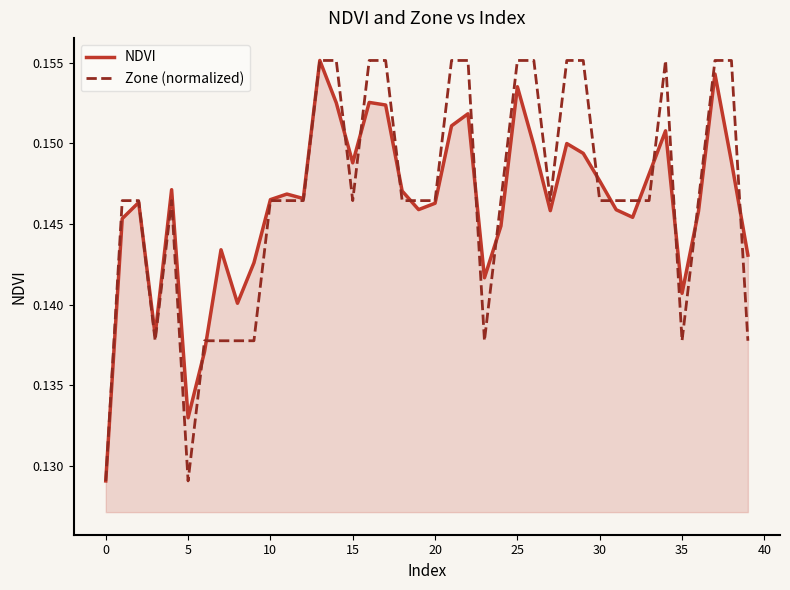

Does the chart have visible grid lines?

No